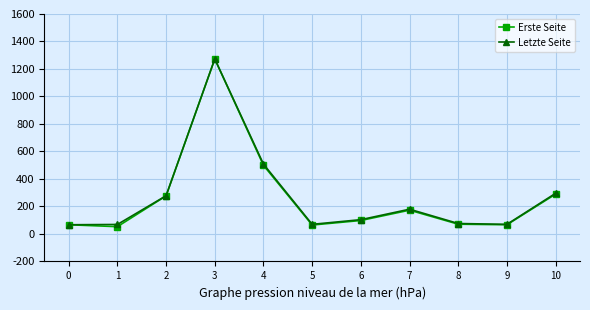

What is the sum of all Letzte Seite values?

2991